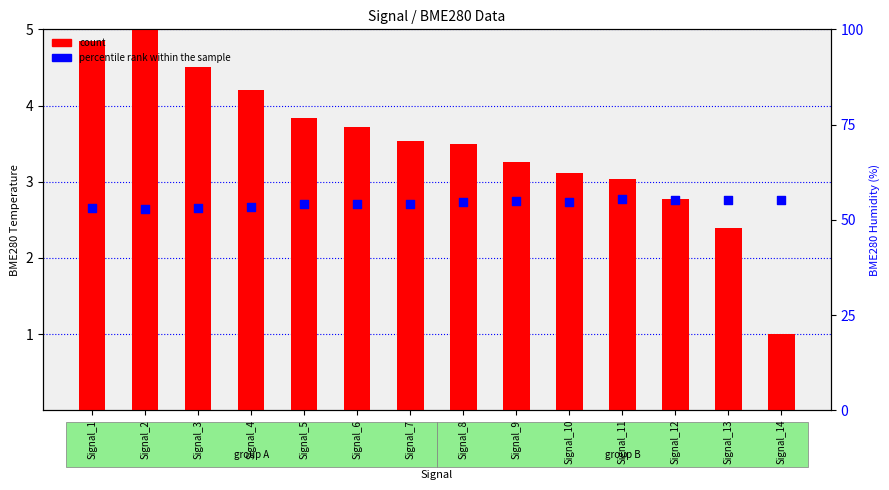

Which series has the largest total across all categories?

percentile rank within the sample